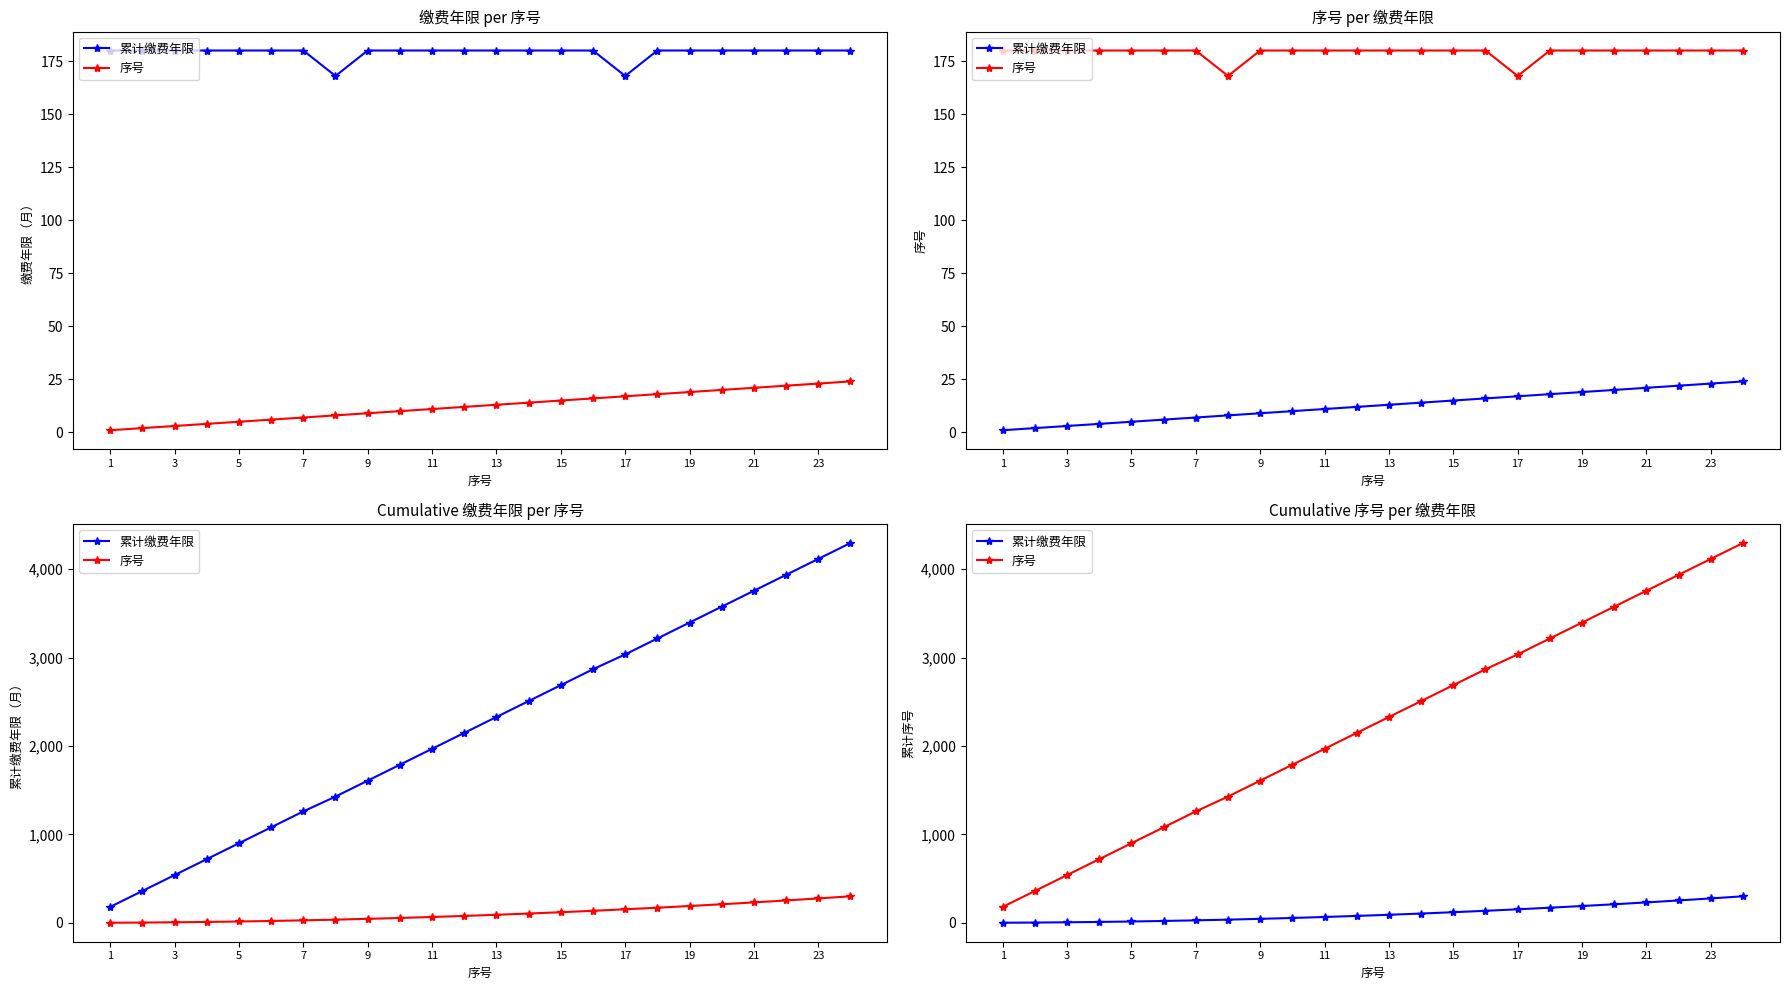

Is it true that 序号 equals 4329 at 13?

False